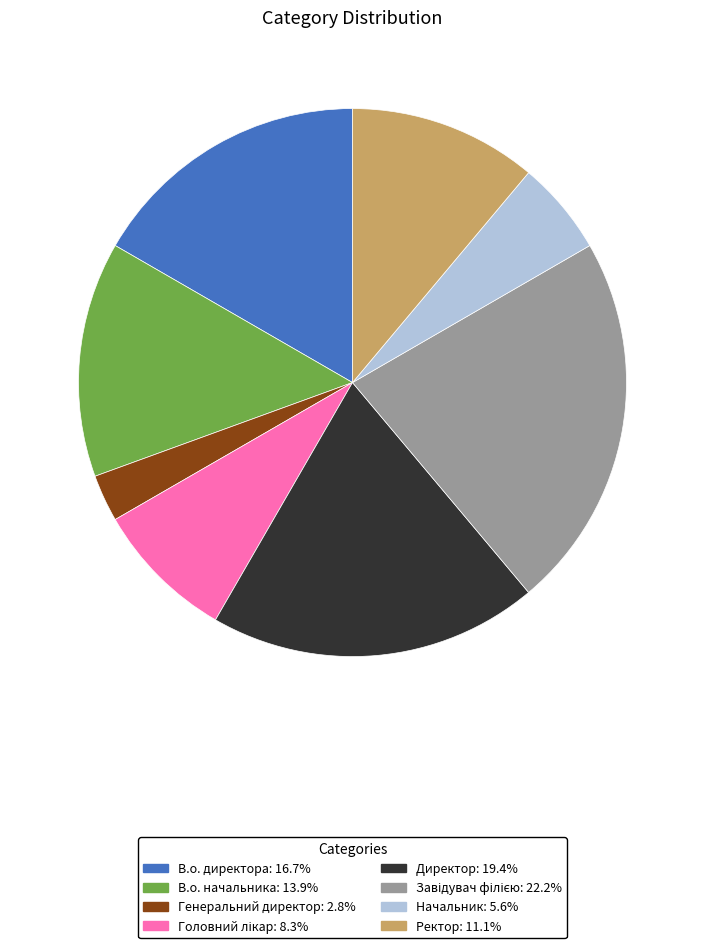

Between В.о. начальника and В.о. директора, which is larger?

В.о. директора